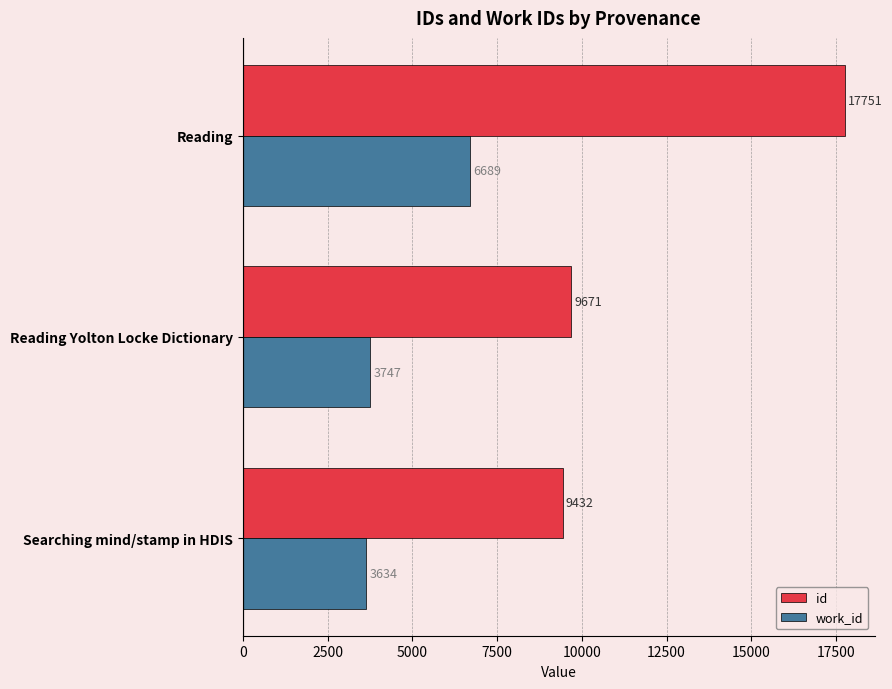

True or false: id has a value of 17751 at Reading.

True